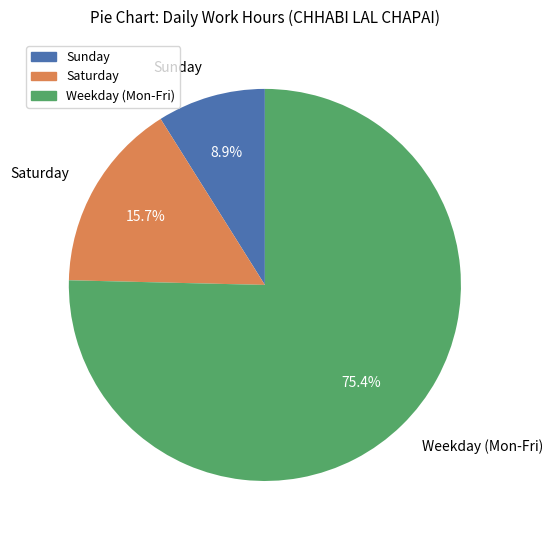

Is there any slice that represents more than half of the pie?

Yes